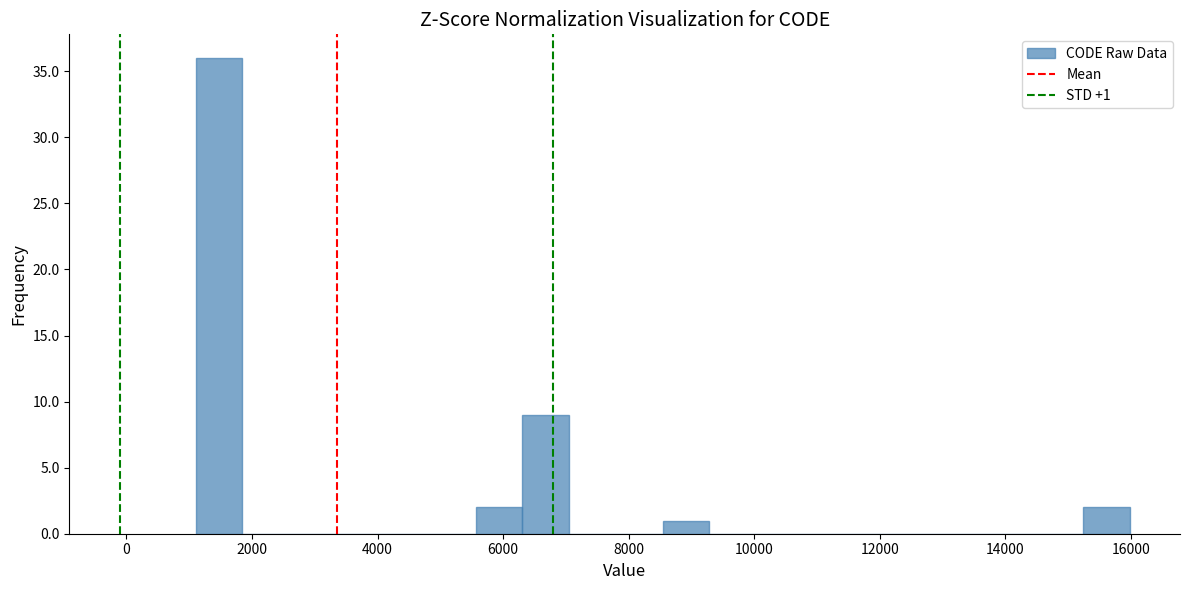

Read against the x-axis, roughly where is the centre of the tallest bar?

1400